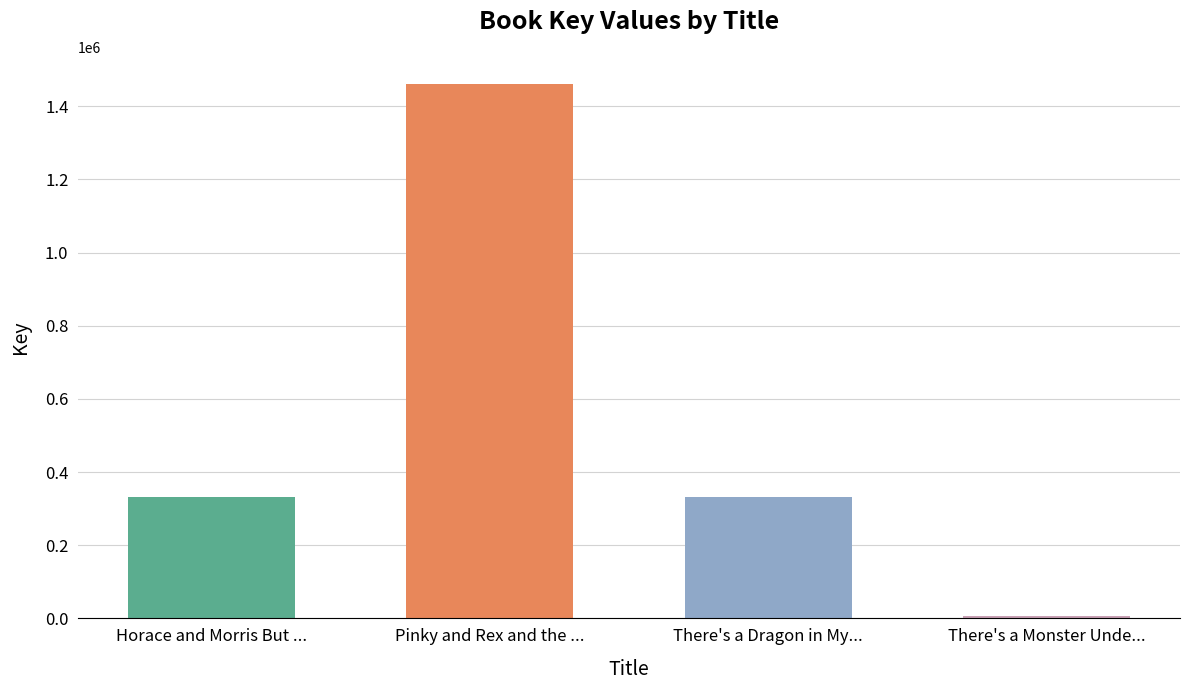

Count the number of data series in this chart.

1